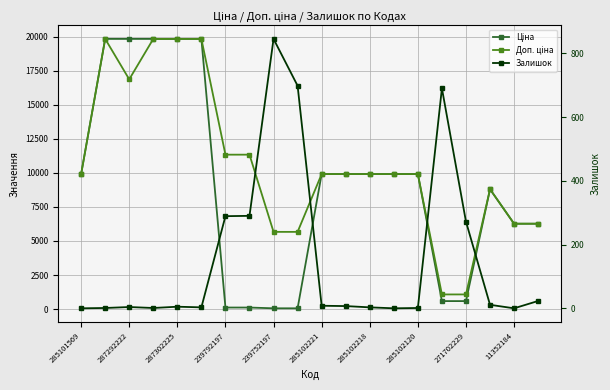

How many distinct data groups are displayed?

3